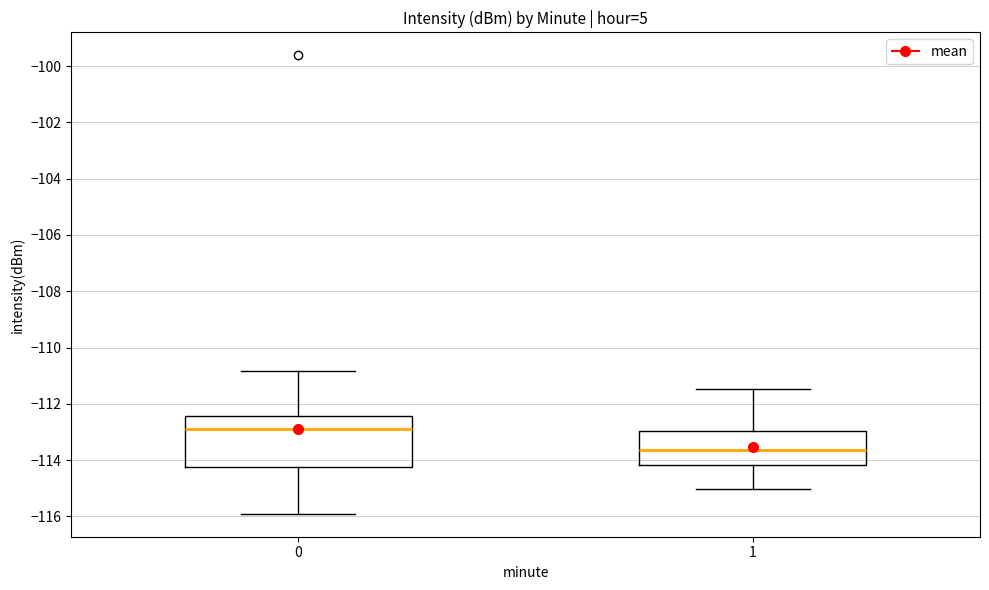

Reading left to right, transcribe this box plot: for each box, give where its median line is, the range the box spans, and where its two whiskers end, as read against the y-axis. The values are not printed on the chart, so give them approximately, as read against the axis.

0: median -112.8, box -114.2 to -112.4, whiskers -116.0 to -110.8
1: median -113.6, box -114.2 to -113.0, whiskers -115.0 to -111.4